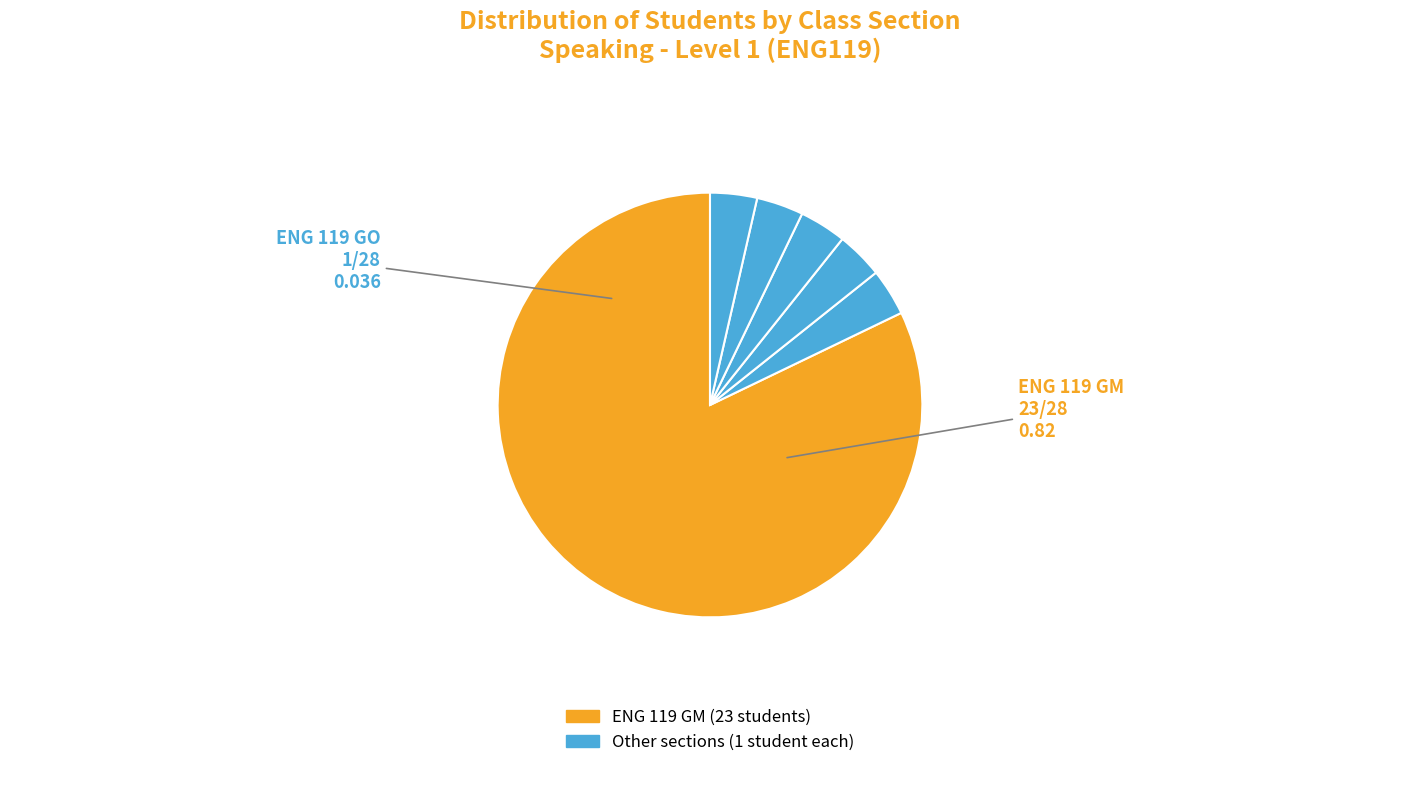

How many slices are in this pie chart?

6